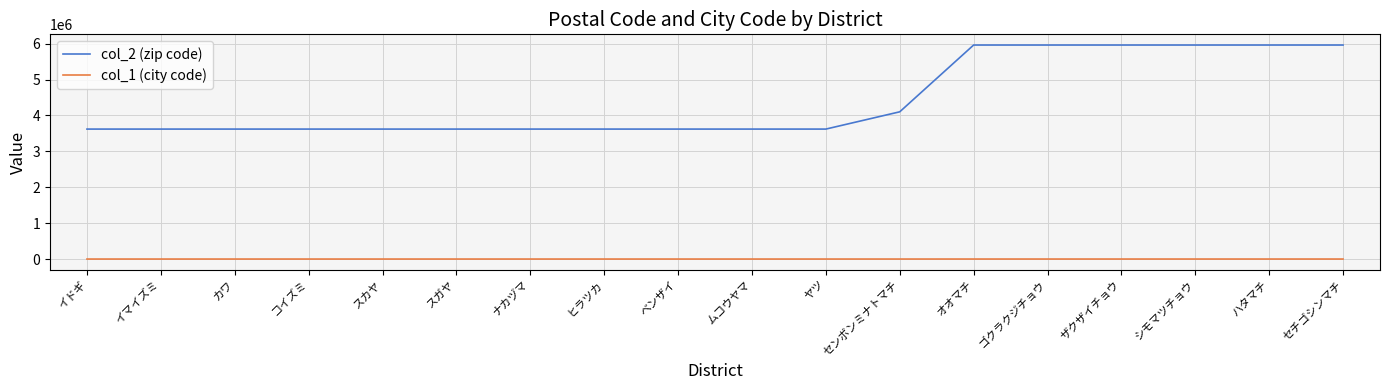

The col_2 (zip code) series shows 5960901 at セチゴシンマチ. True or false?

True